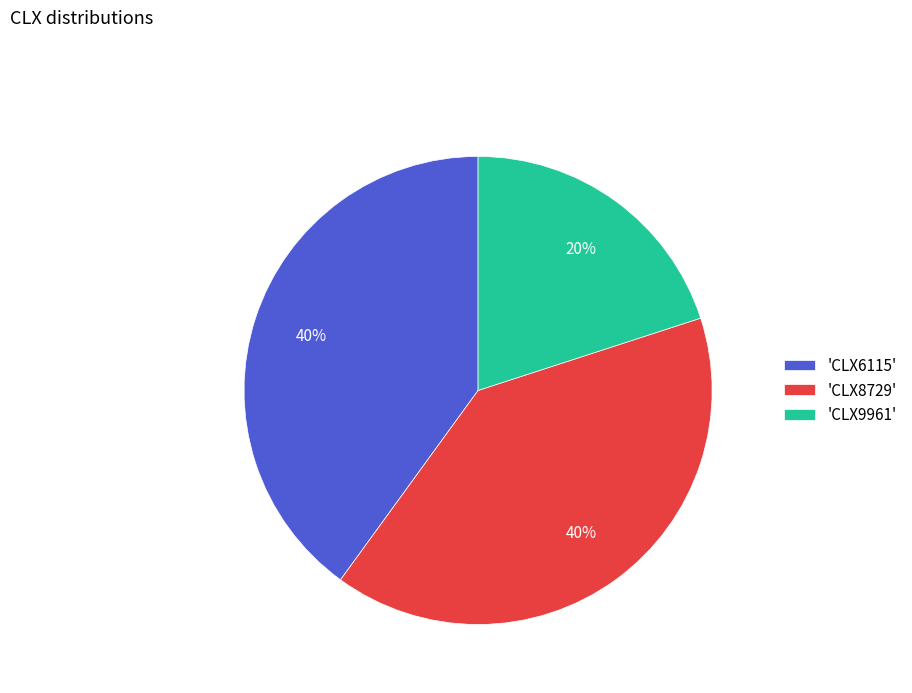

To the nearest percent, what is the difference between the 'CLX8729' and 'CLX9961' slice percentages?

20%